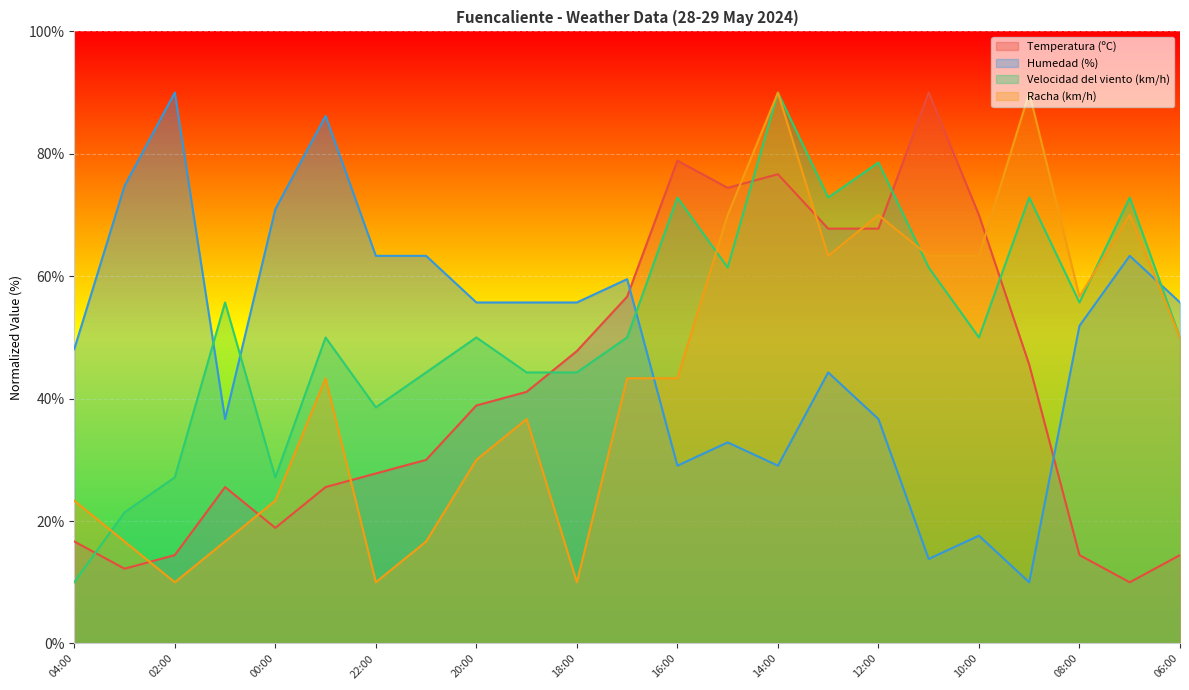

Where is the first local minimum for Humedad (%)?

01:00